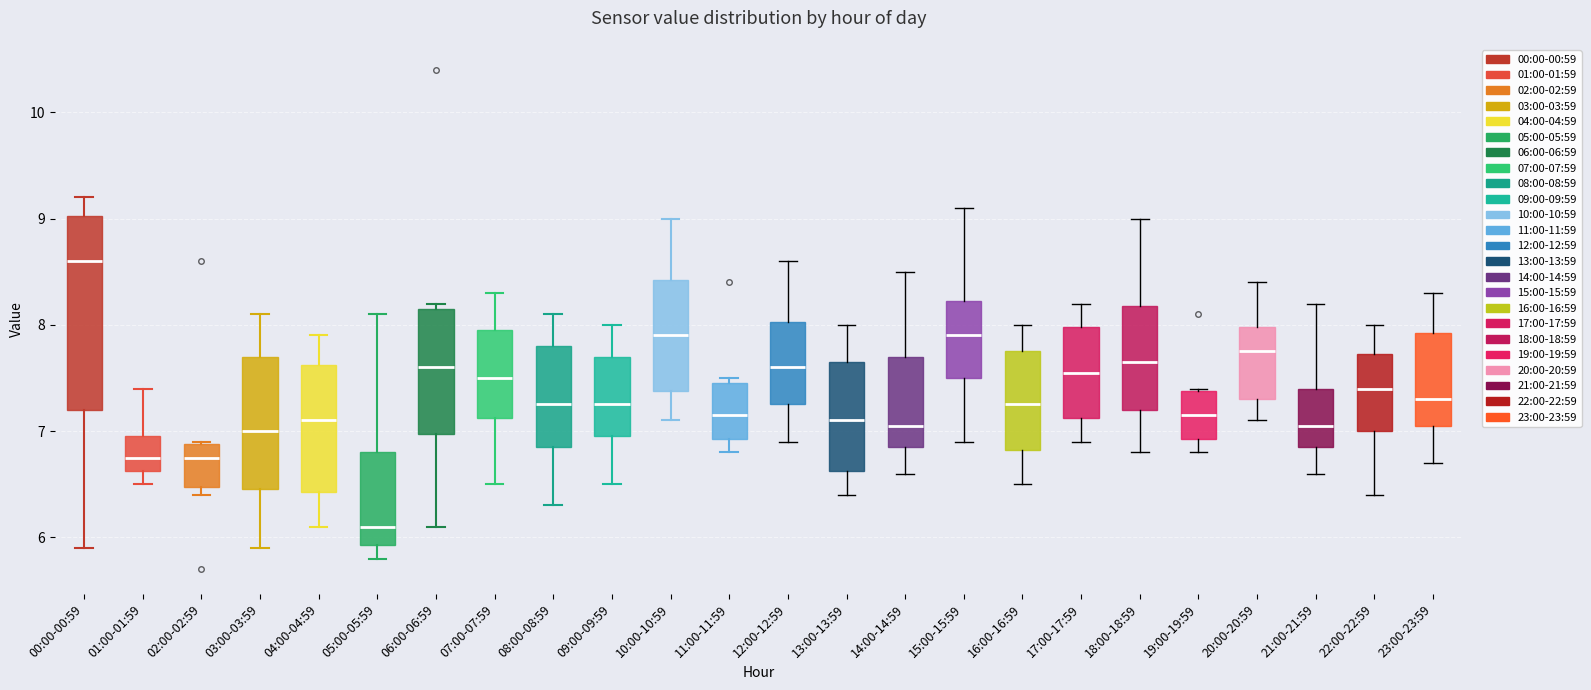

Which box's median line is the highest?

00:00-00:59